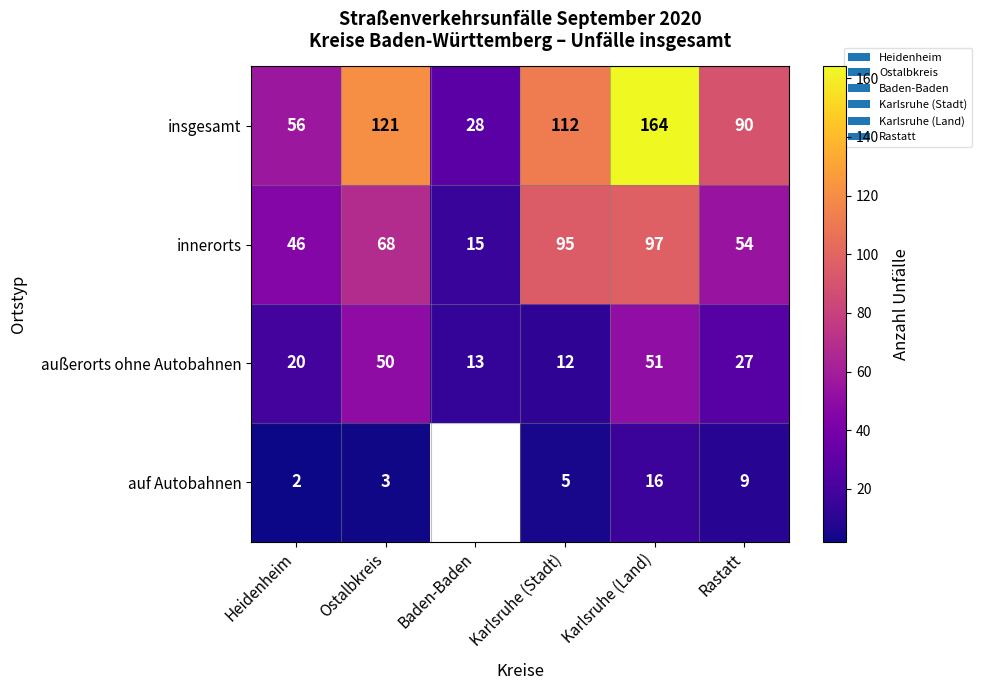

What is the difference between the second highest and minimum values in the innerorts series?

80.0